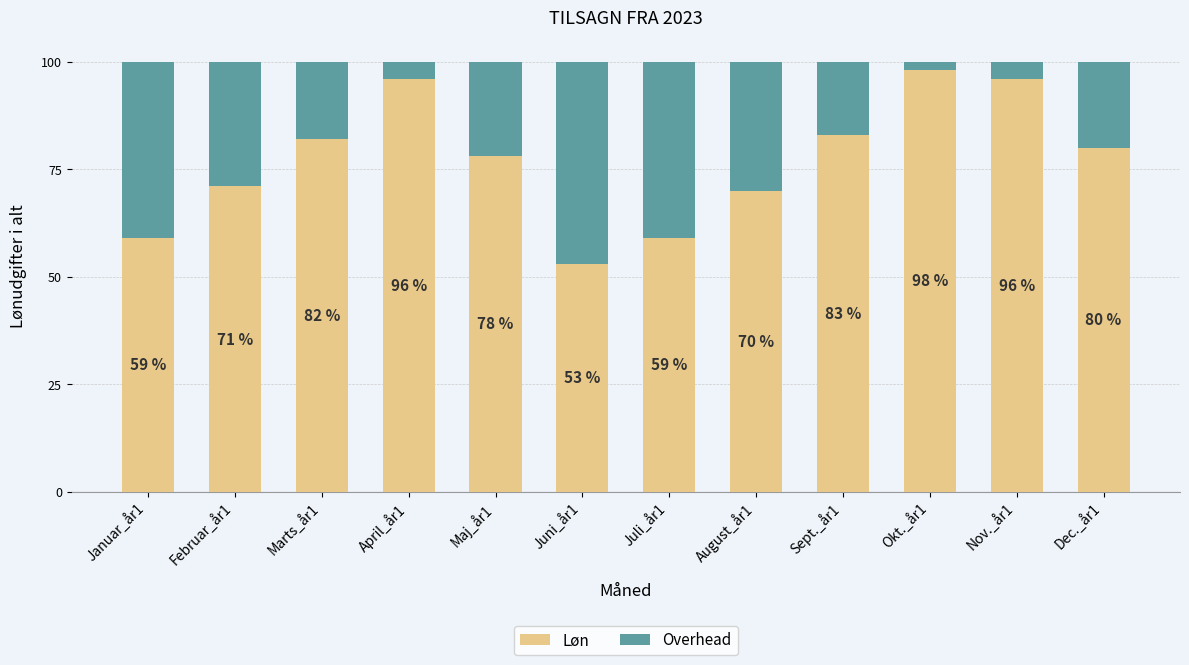

At which label does Løn first exceed 80?

Marts_år1